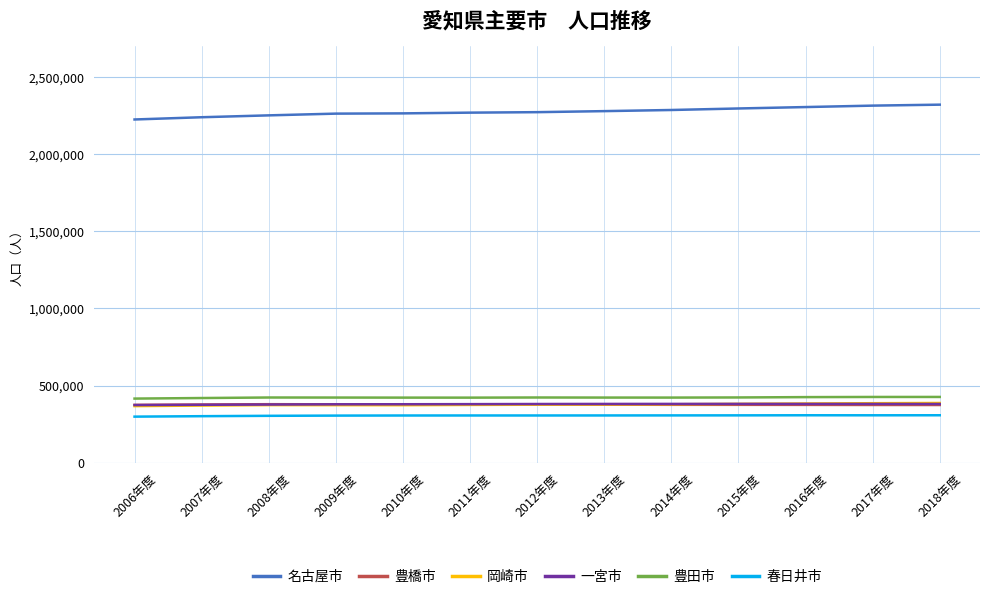

What is the difference between the highest and lowest values at 2006年度?

1926113